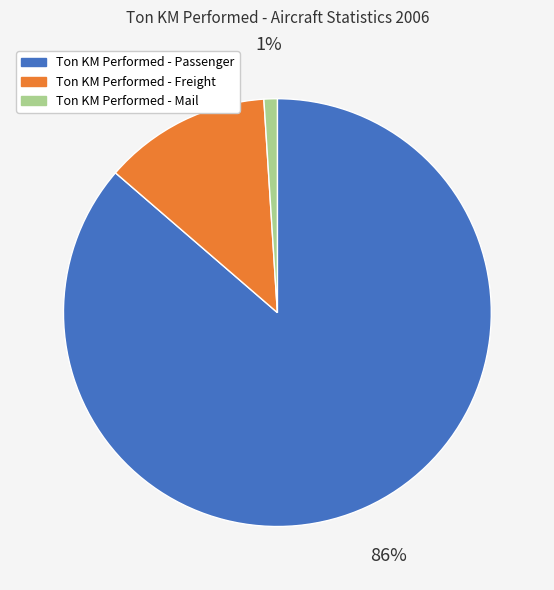

Which slice is the largest?

Ton KM Performed - Passenger